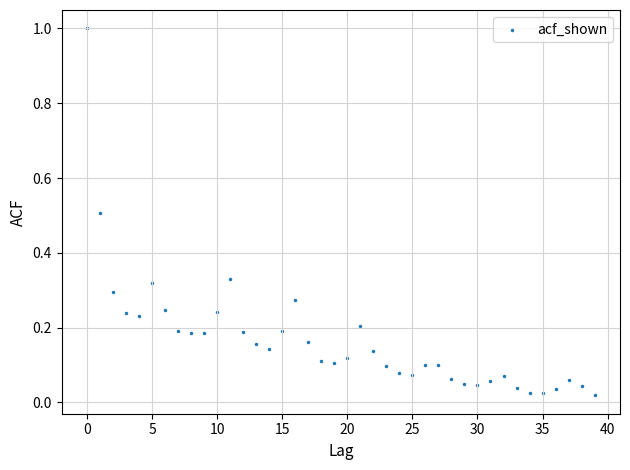

What is the range of Y values (max minus min)?

1.0